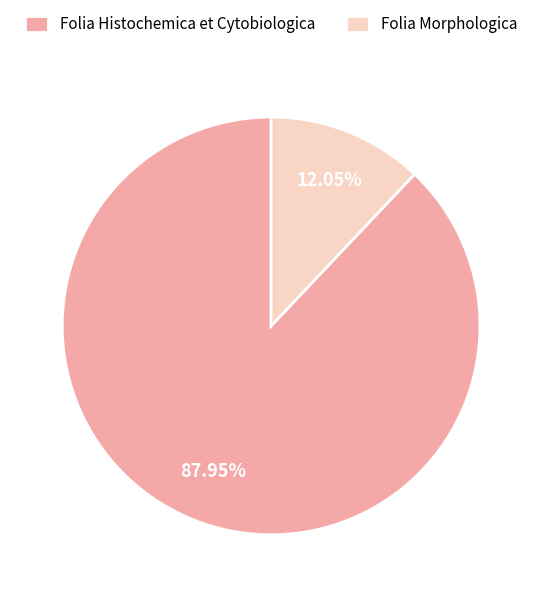

Between Folia Morphologica and Folia Histochemica et Cytobiologica, which is larger?

Folia Histochemica et Cytobiologica